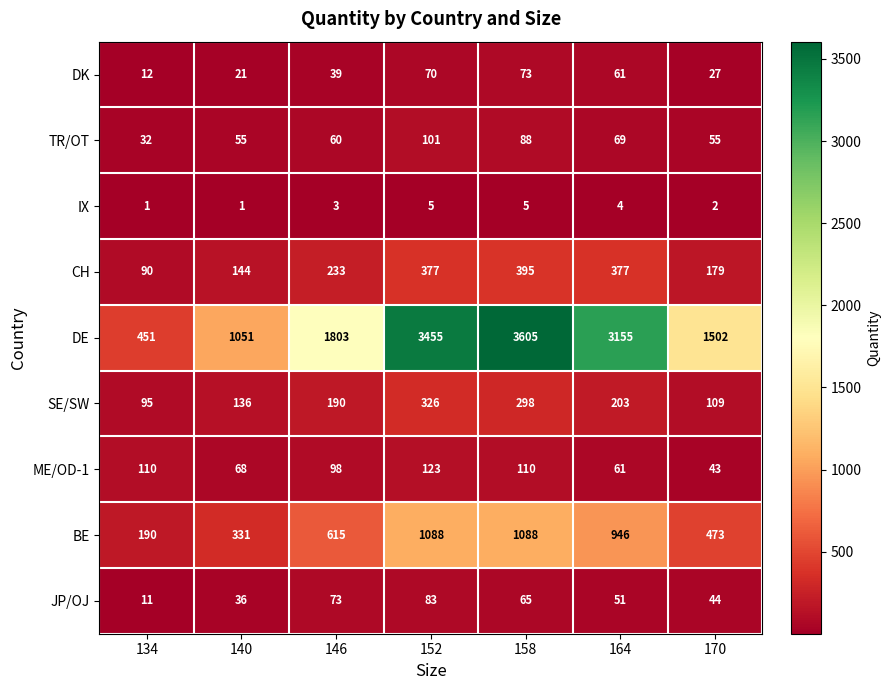

Is the value of BE at 158 greater than the value of IX at 140?

Yes